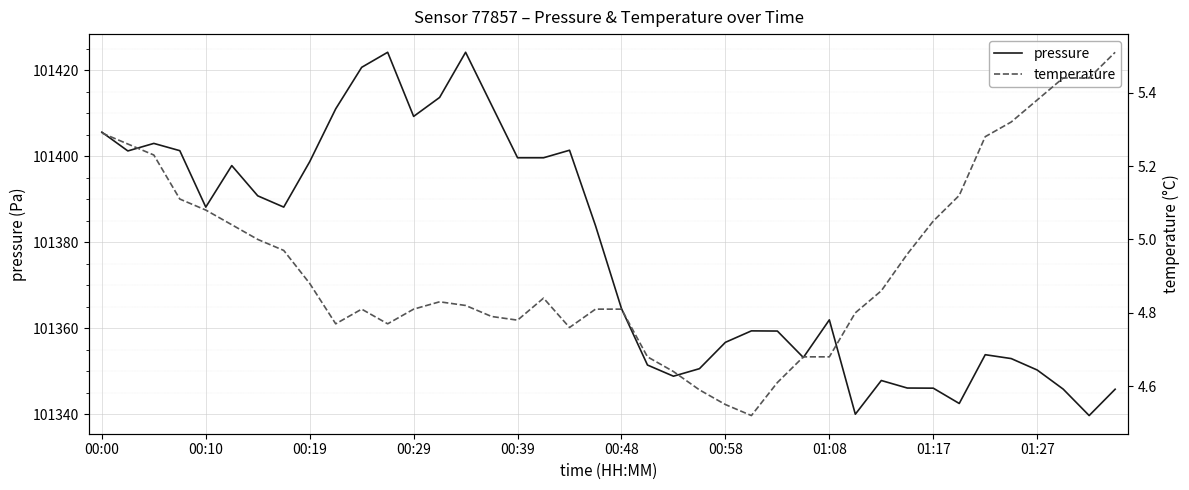

What is the sum of the pressure values at 13 and 31?

202759.8